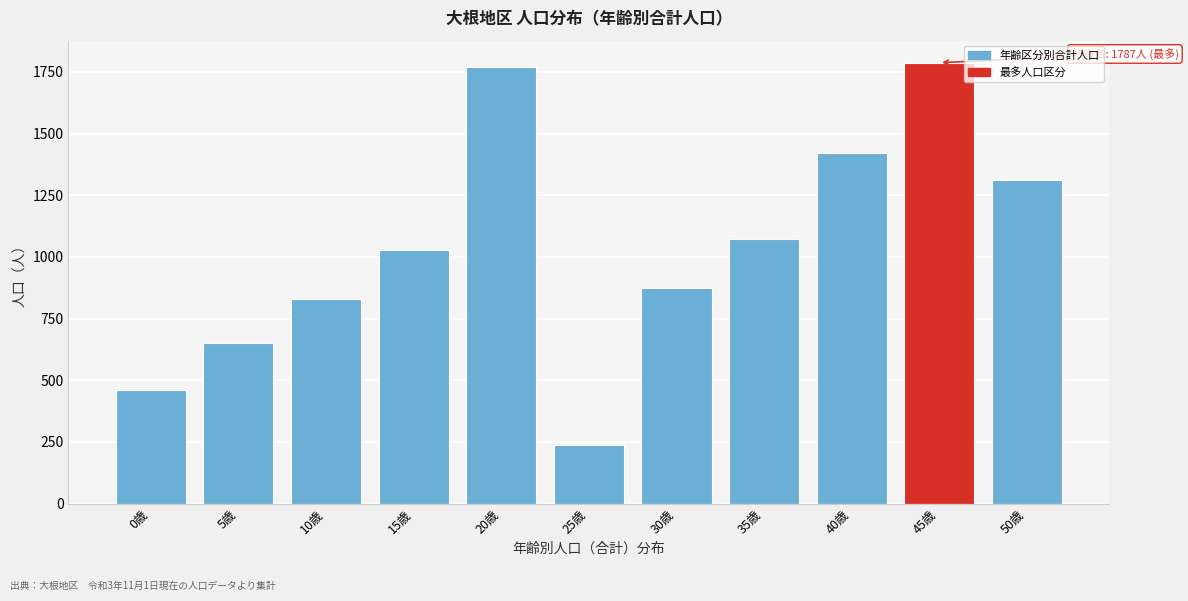

Reading right to left, list all the values displayed in this chart.

50歳=1313	45歳=1787	40歳=1423	35歳=1072	30歳=874	25歳=237	20歳=1770	15歳=1028	10歳=828	5歳=653	0歳=462